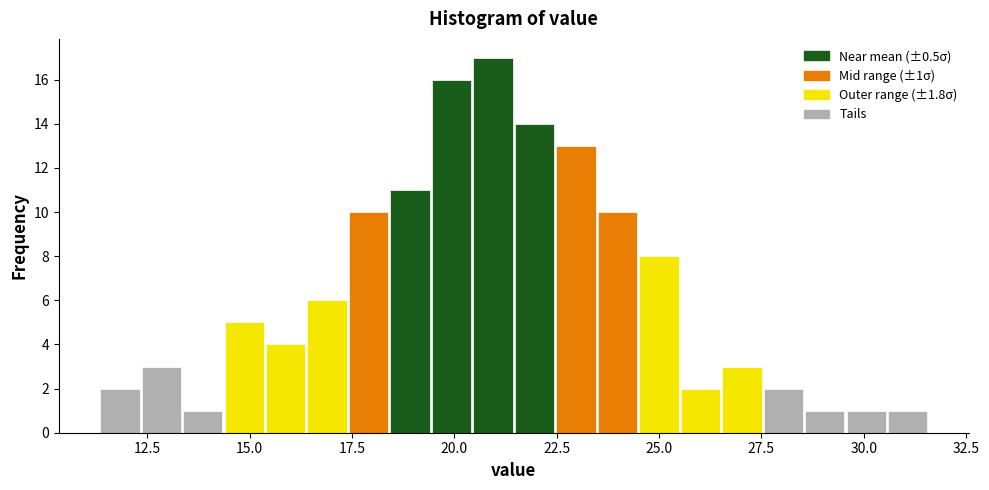

Read against the x-axis, roughly where is the centre of the tallest bar?

21.0